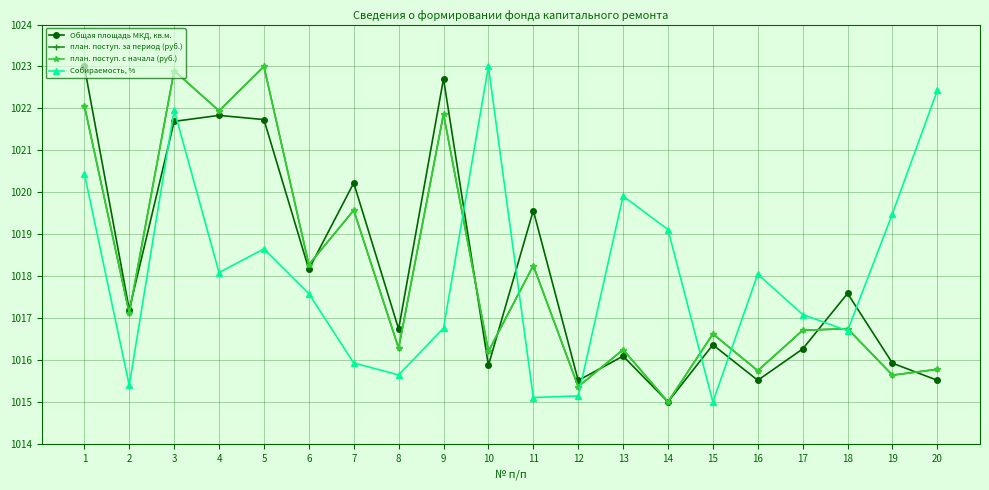

What is the difference between the maximum and minimum values in the план. поступ. за период (руб.) series?

8.0